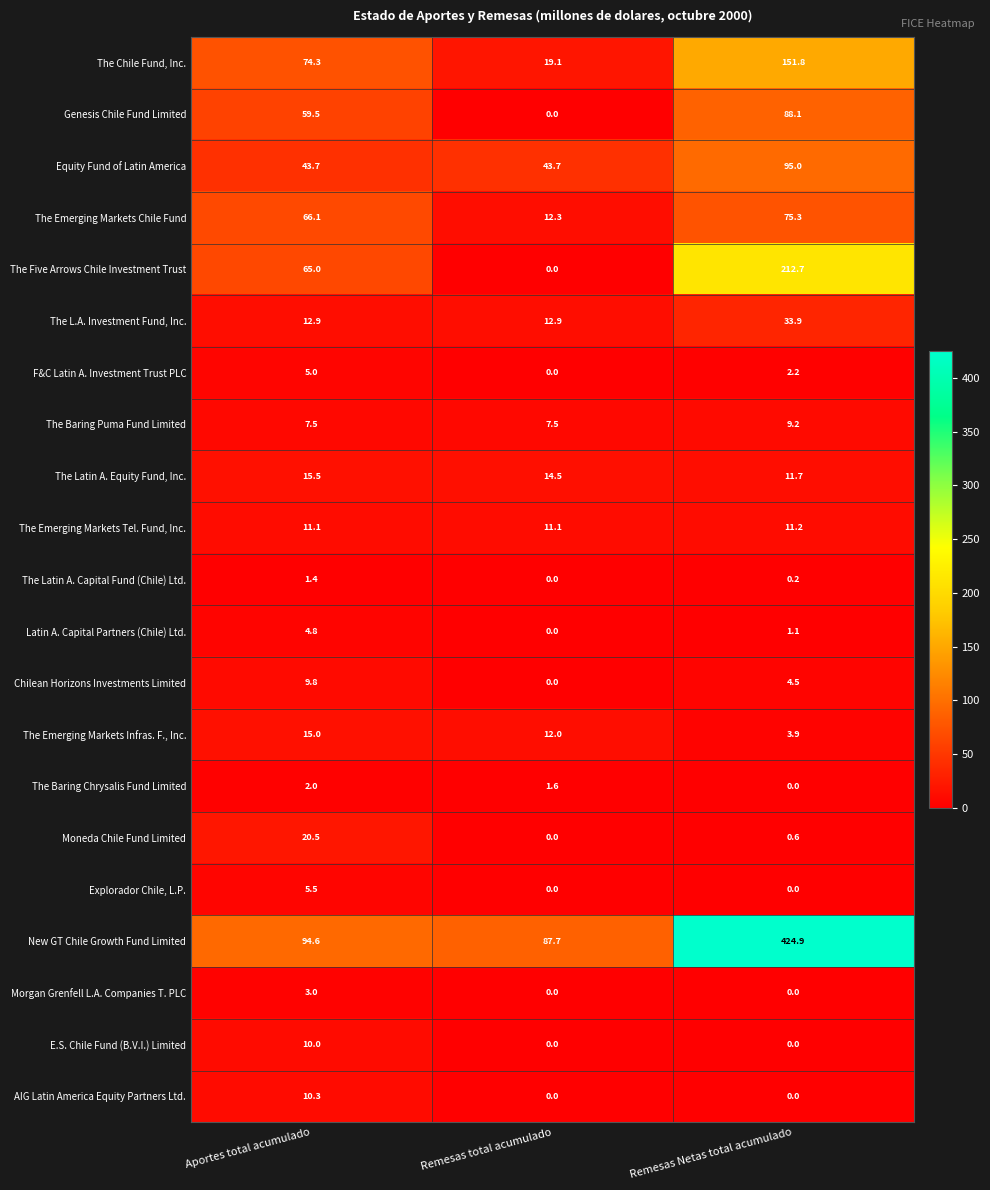

At which label does The Emerging Markets Chile Fund first exceed 66?

Aportes total acumulado